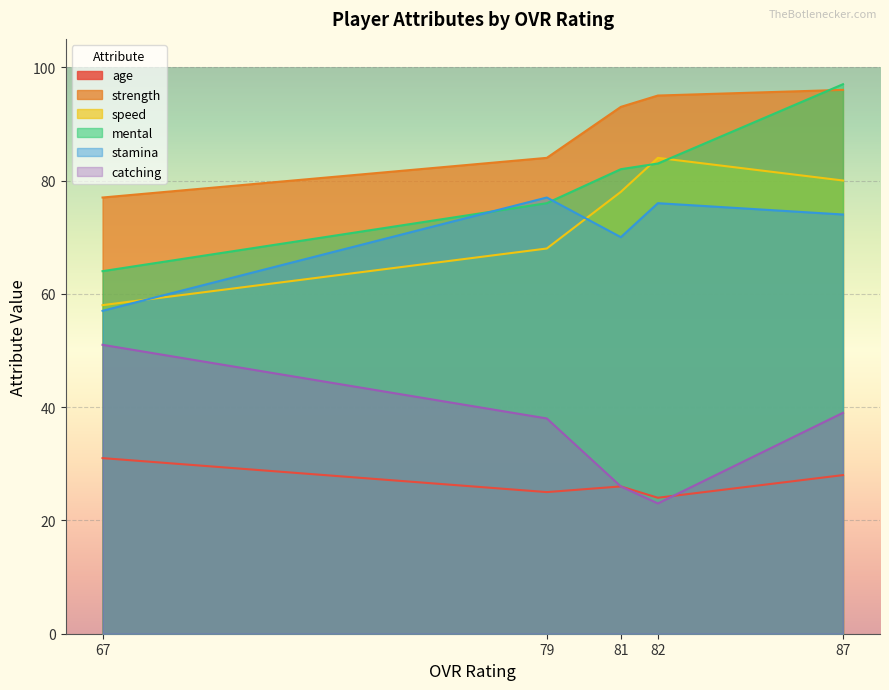

The value of speed at 82 is 84. True or false?

True